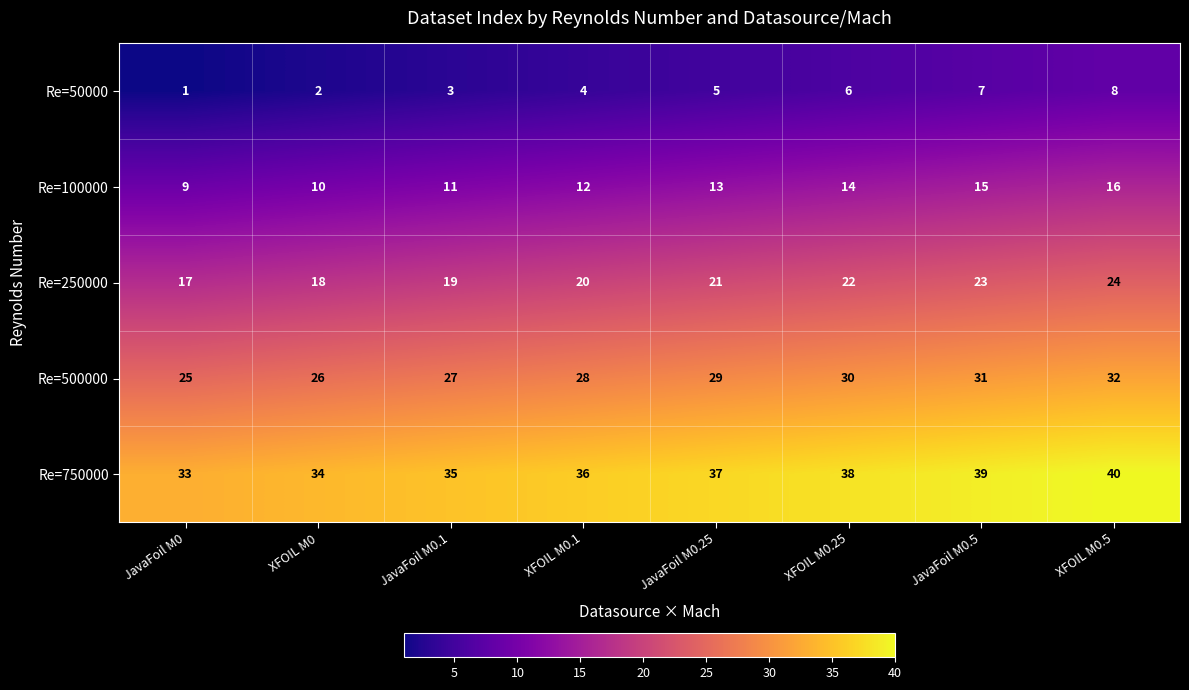

Read the Re=500000 value at JavaFoil M0.

25